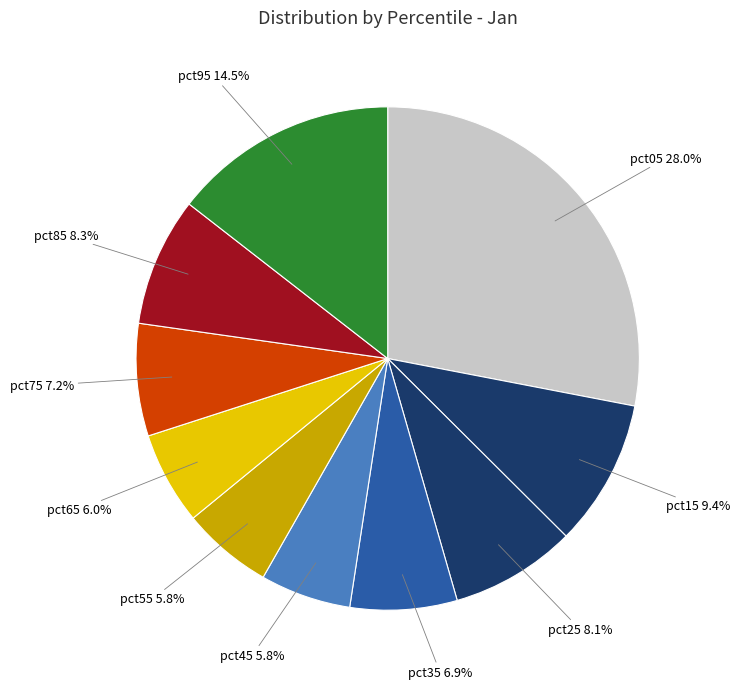

Which category has the smallest portion of the pie?

pct45